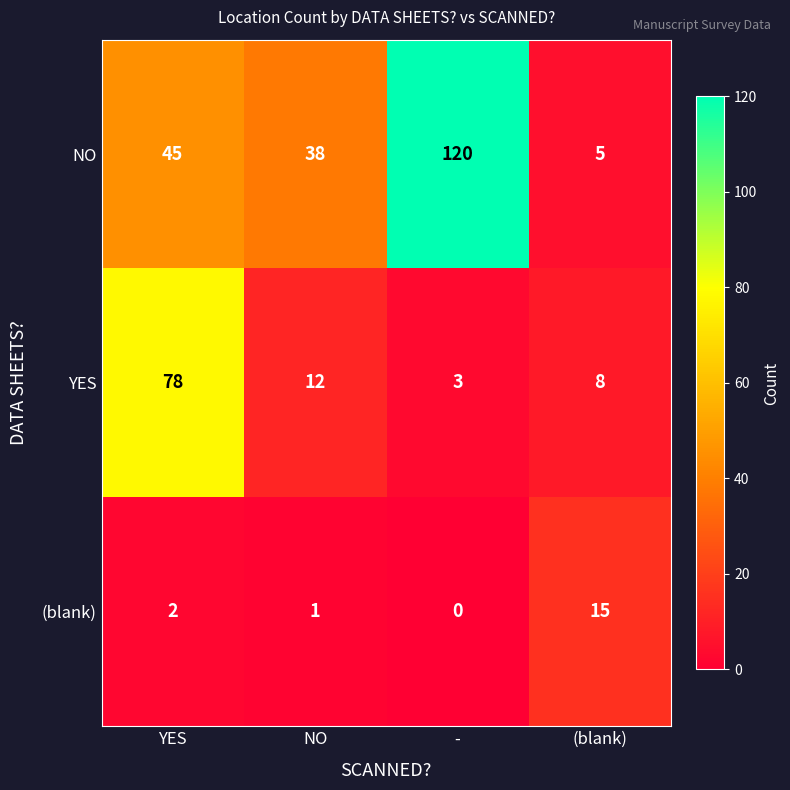

What is the maximum value shown in the chart?

120